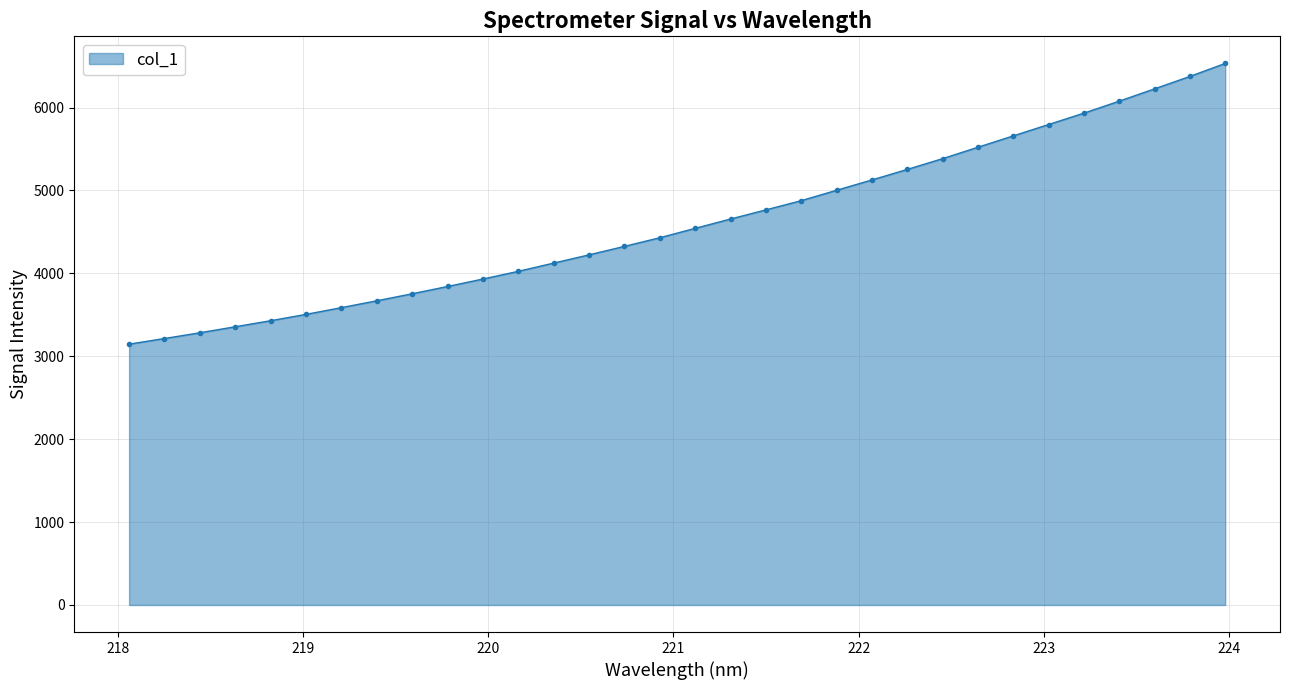

What is the greatest value displayed?

6531.9